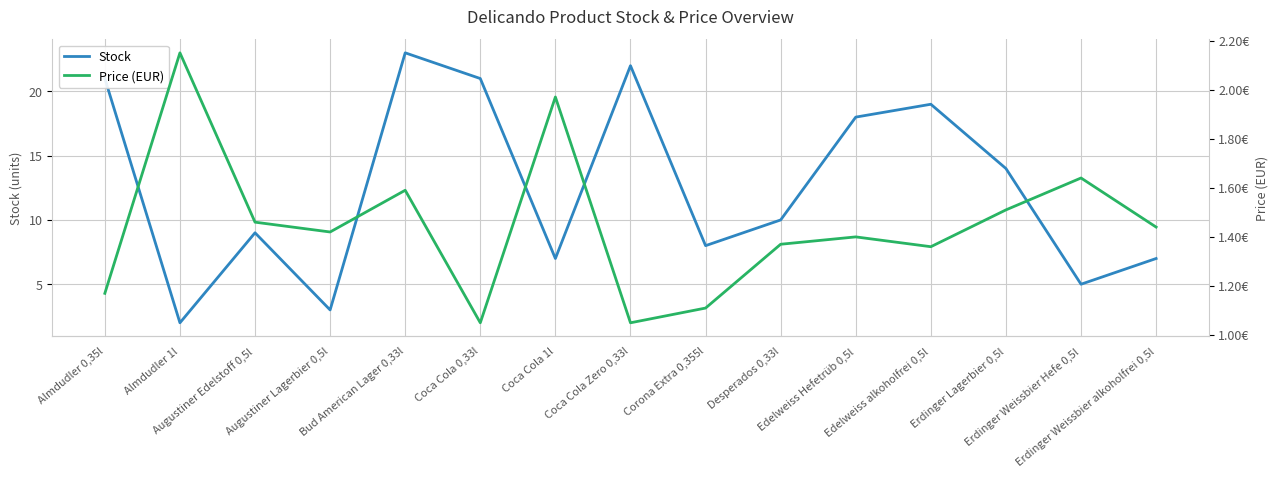

What is the difference between the maximum and minimum values in the Stock series?

21